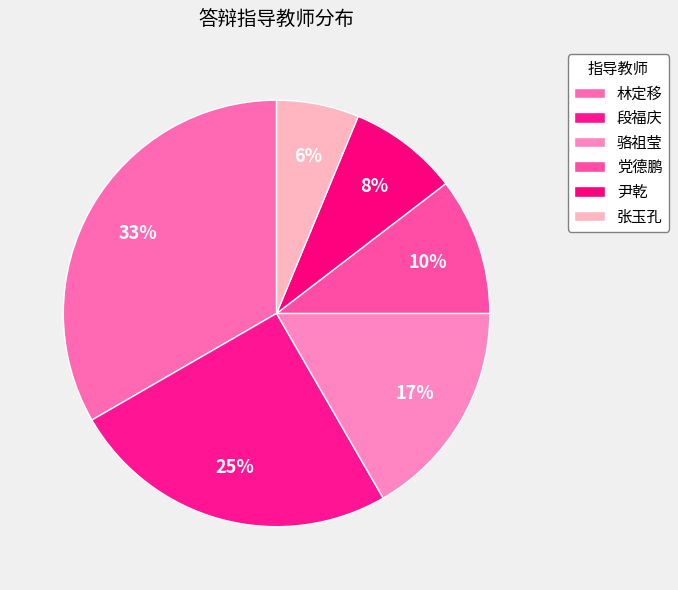

Do 张玉孔 and 骆祖莹 together represent more than half of the pie?

No